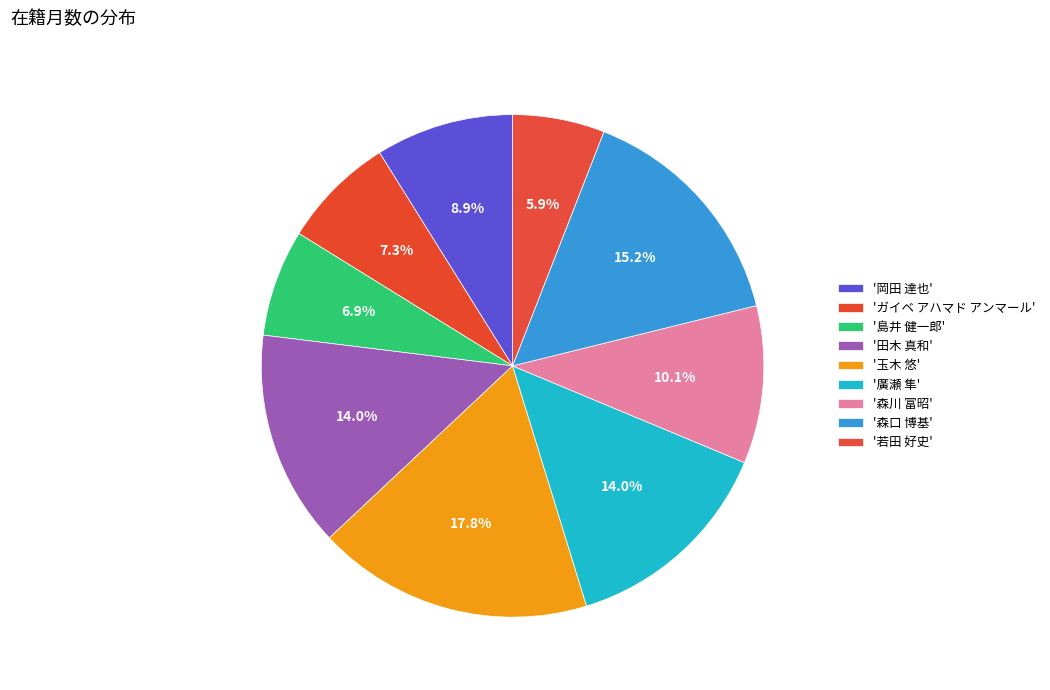

Count the number of slices in the pie.

9